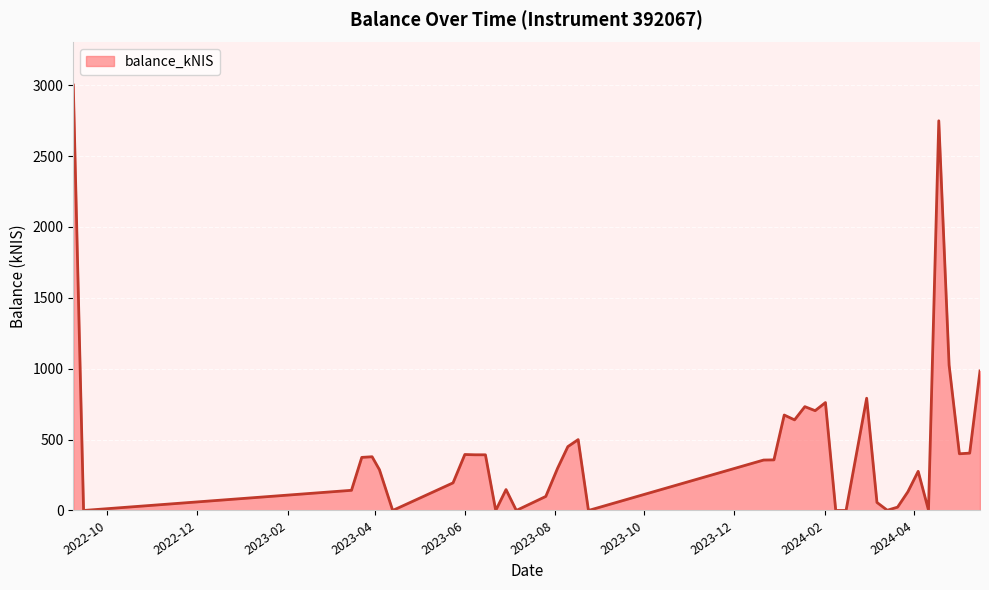

What is the greatest value displayed?

3001.5